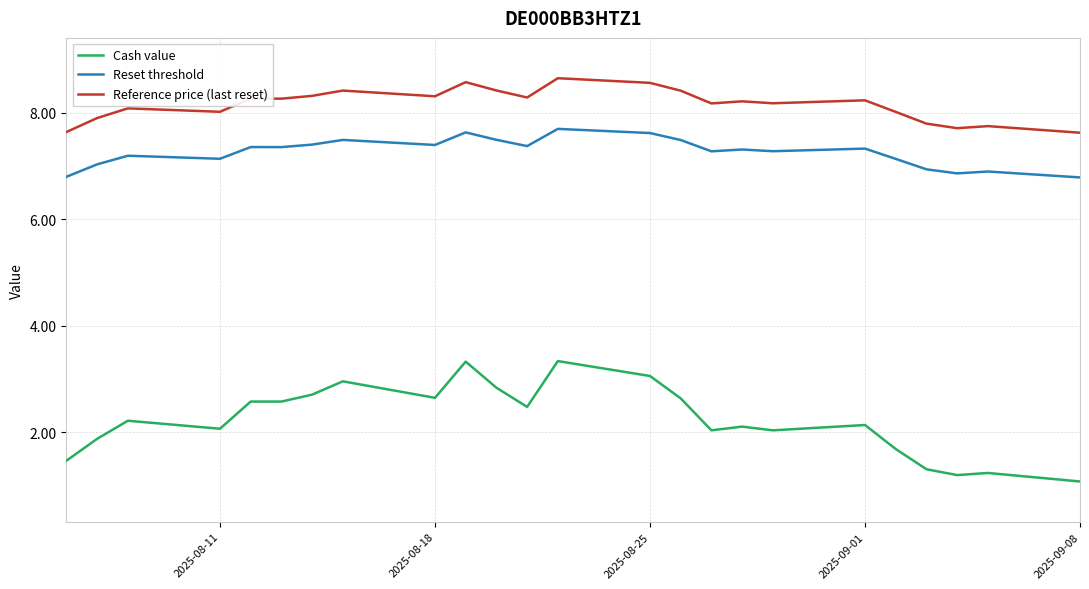

True or false: Reset threshold has more than 2 points higher than both neighbors.

True